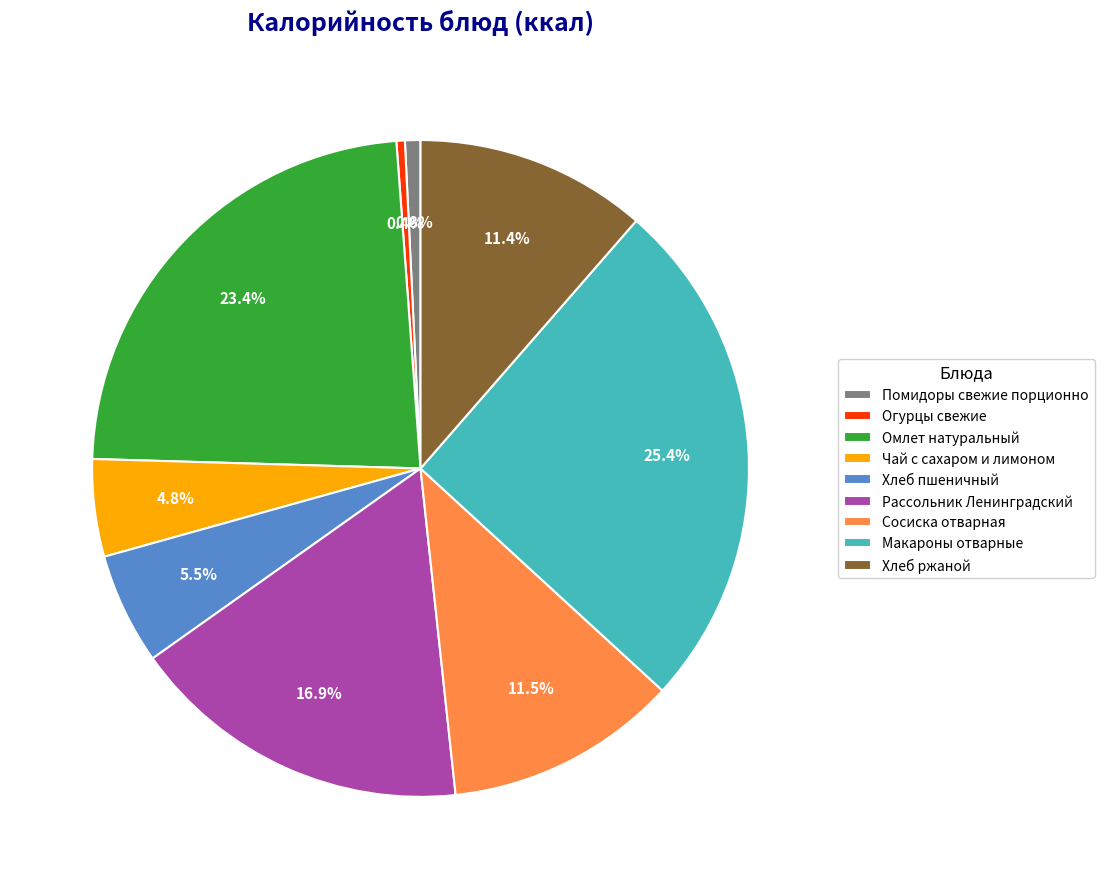

Is the sum of Рассольник Ленинградский and Хлеб пшеничный greater than half?

No